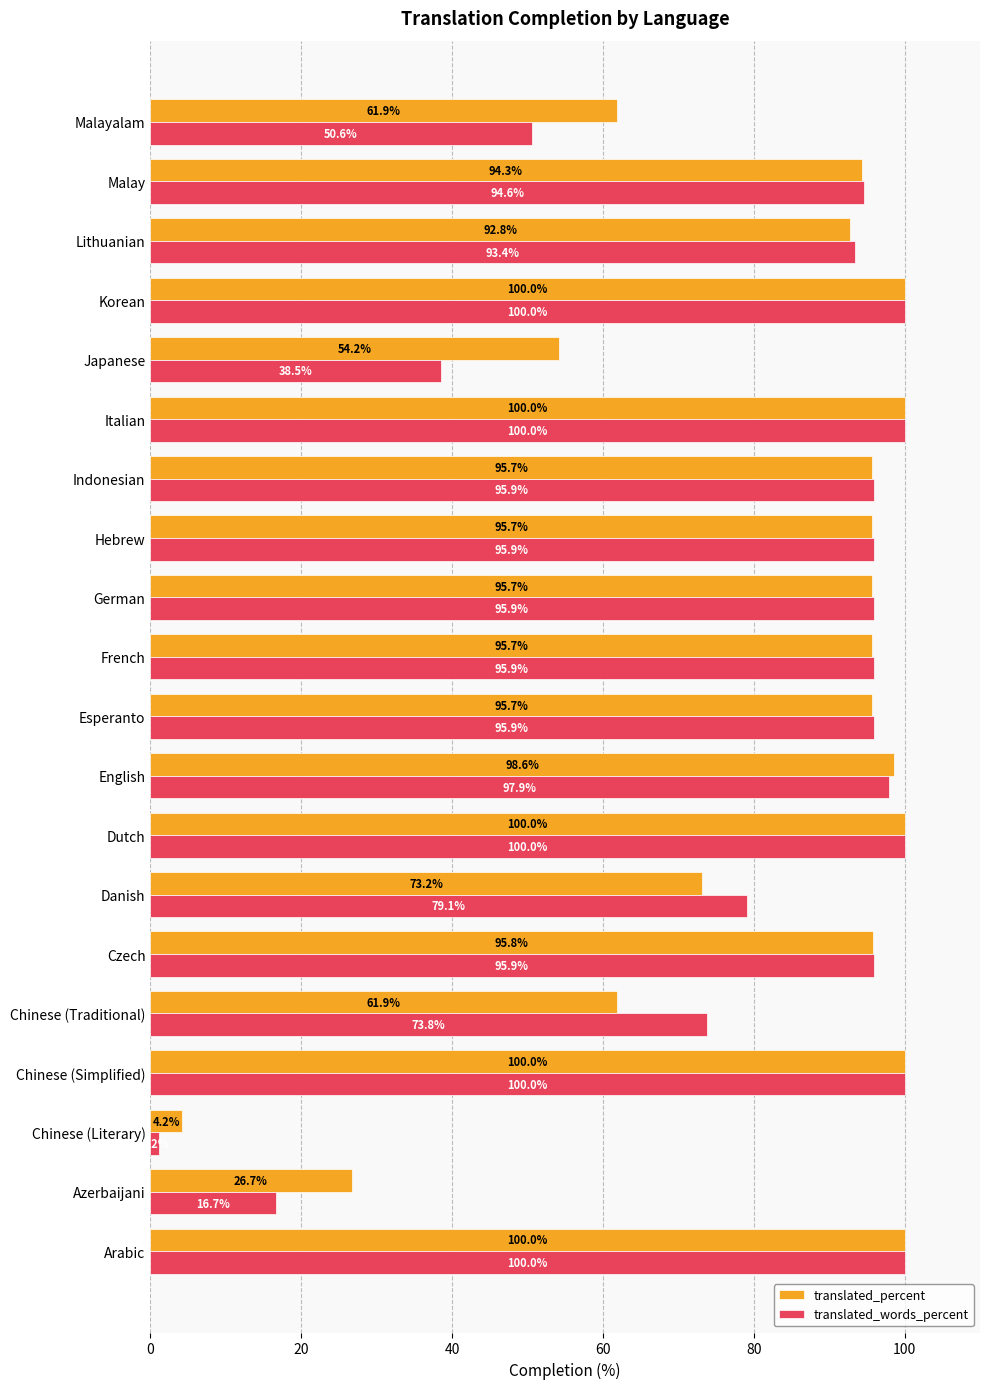

Which series has the largest range (max minus min)?

translated_words_percent